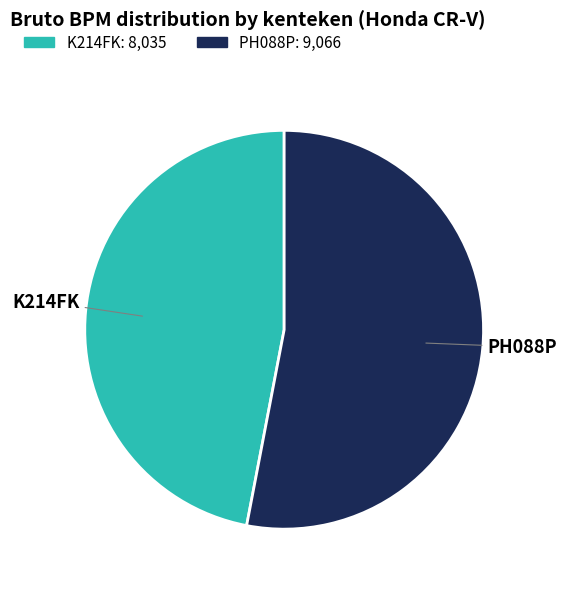

Rank the categories by value from lowest to highest.

K214FK, PH088P